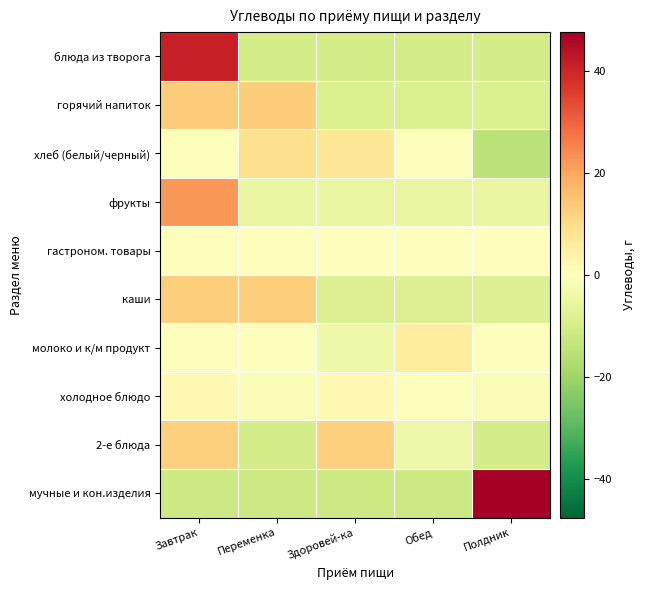

Which category has the lowest value across all series?

Полдник